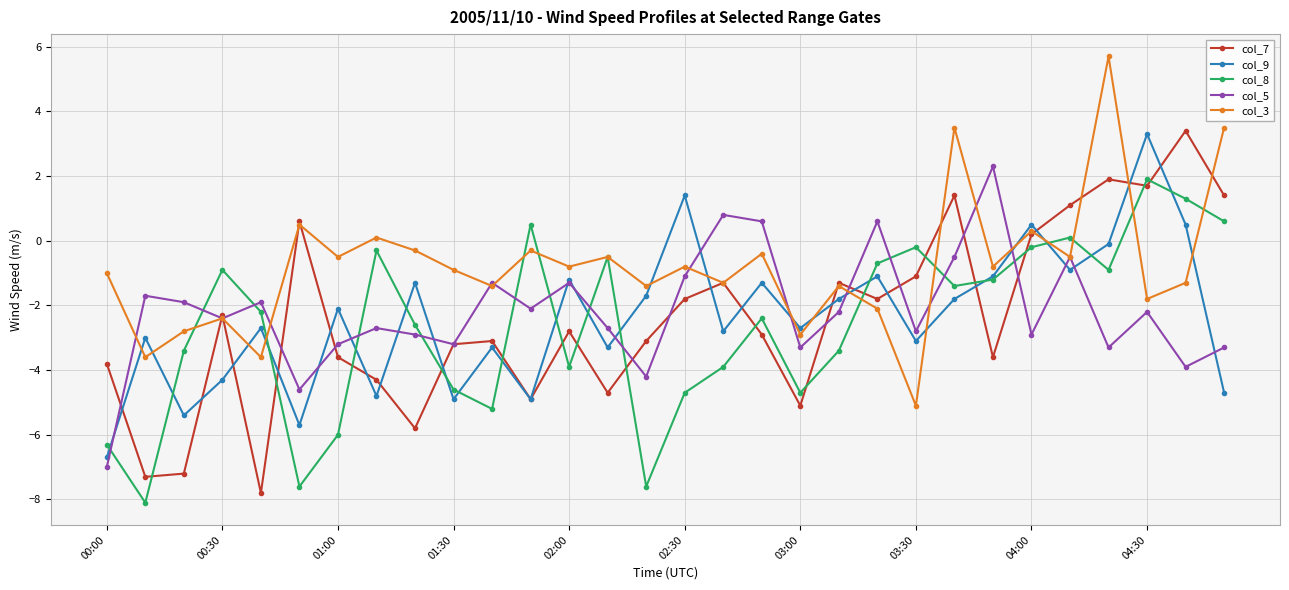

How many values in the col_3 series exceed 0?

6